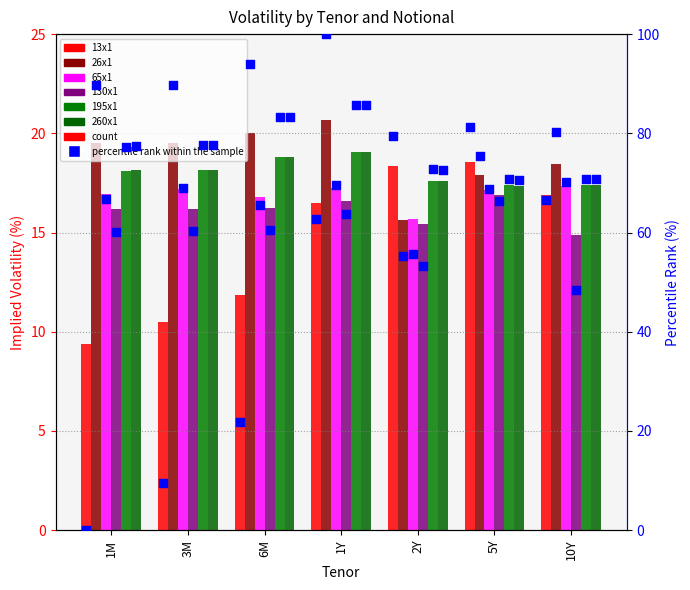

What is the total value across all series at 1M?

98.3